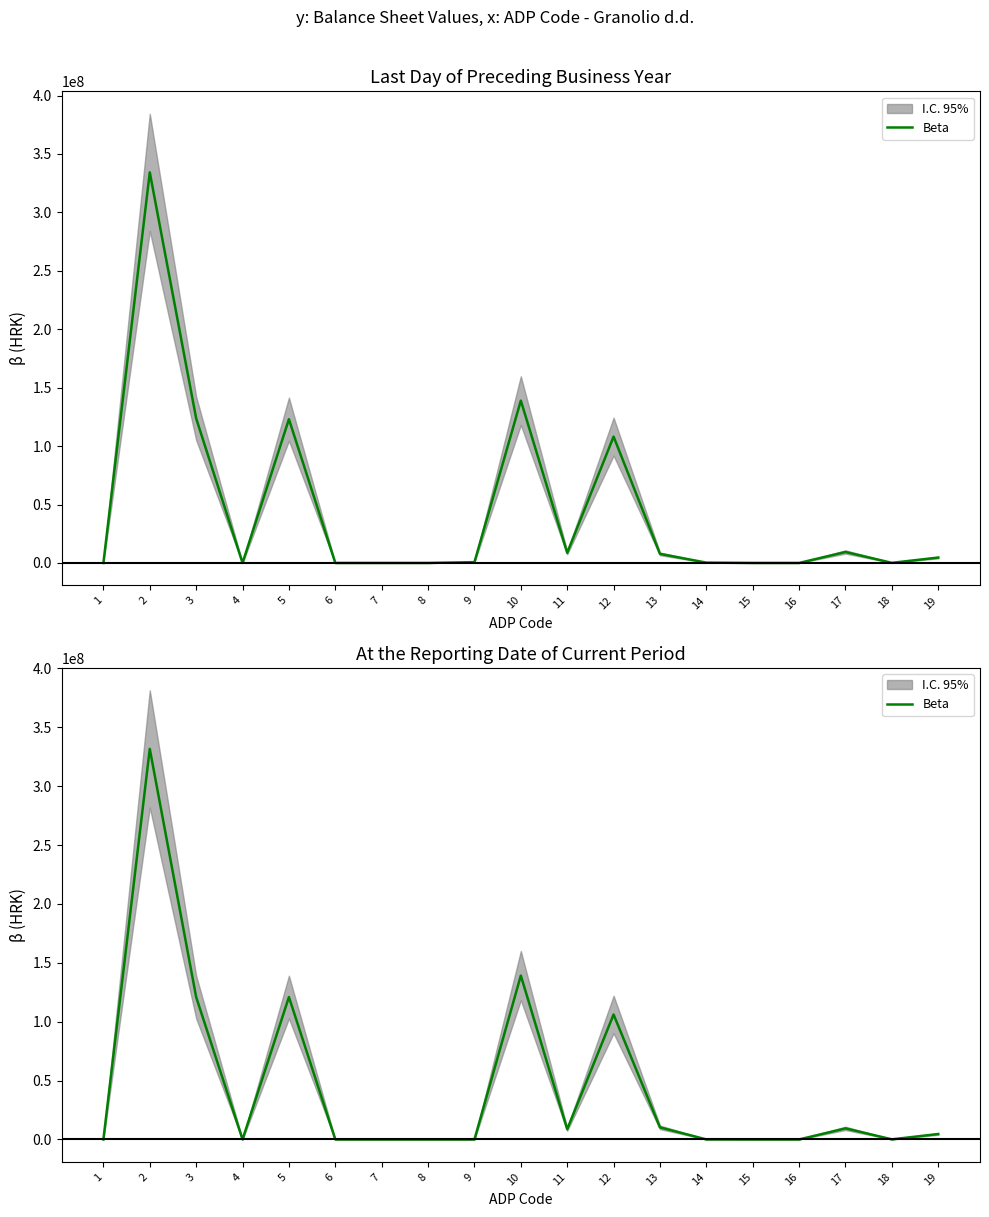

What is the sum of the values at 12 and 14?

106121852